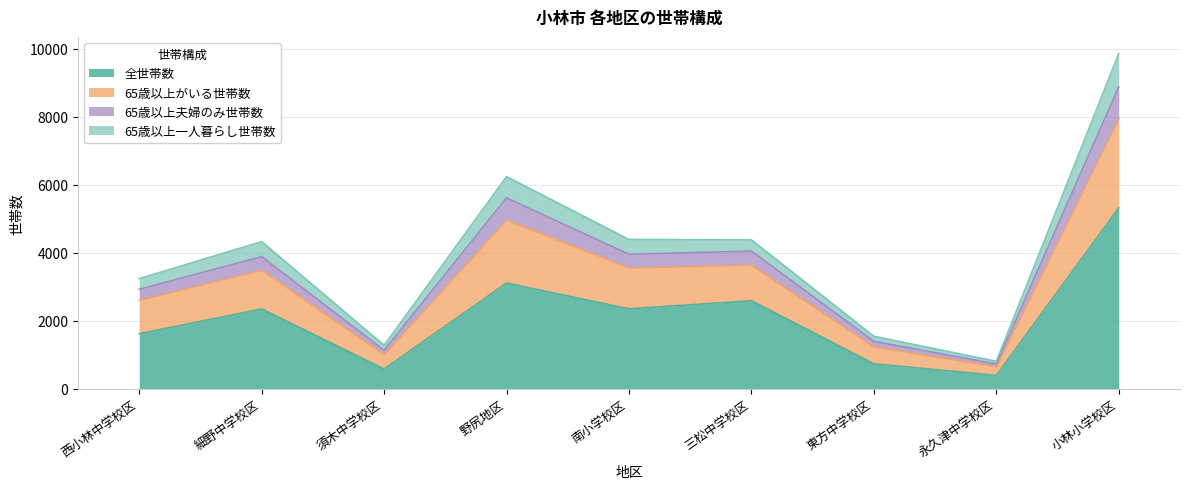

True or false: 全世帯数 has a value of 2591.3 at 三松中学校区.

True